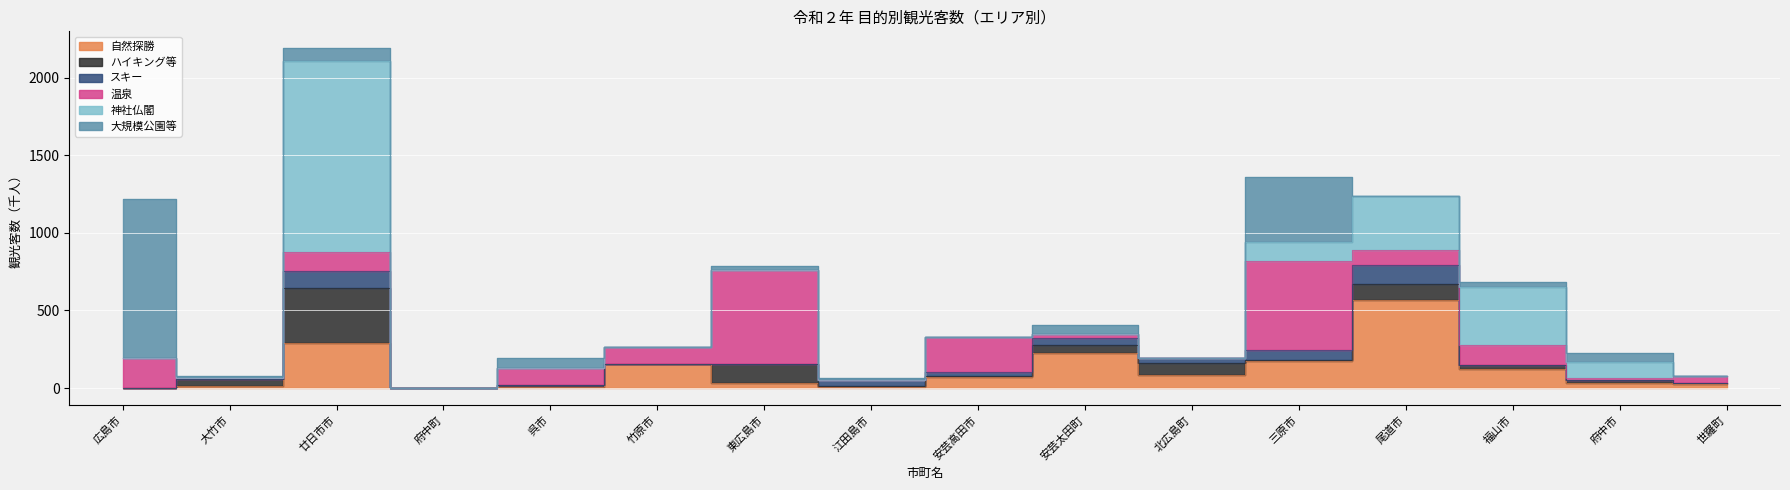

After their last crossing, which series has the higher values: 大規模公園等 or 自然探勝?

自然探勝